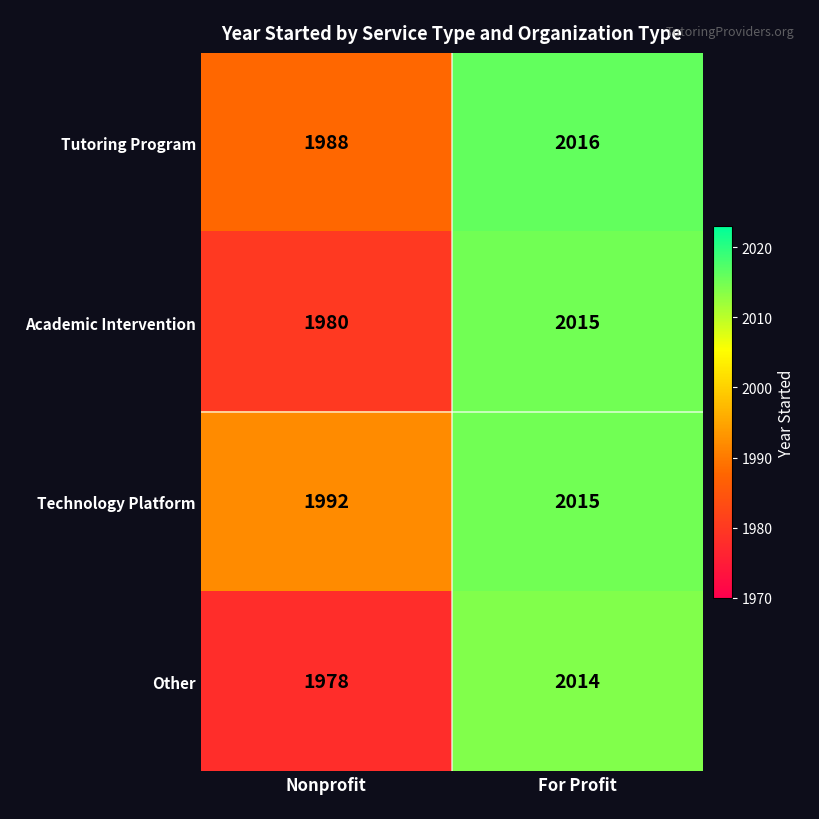

What is the highest value of the Technology Platform series?

2015